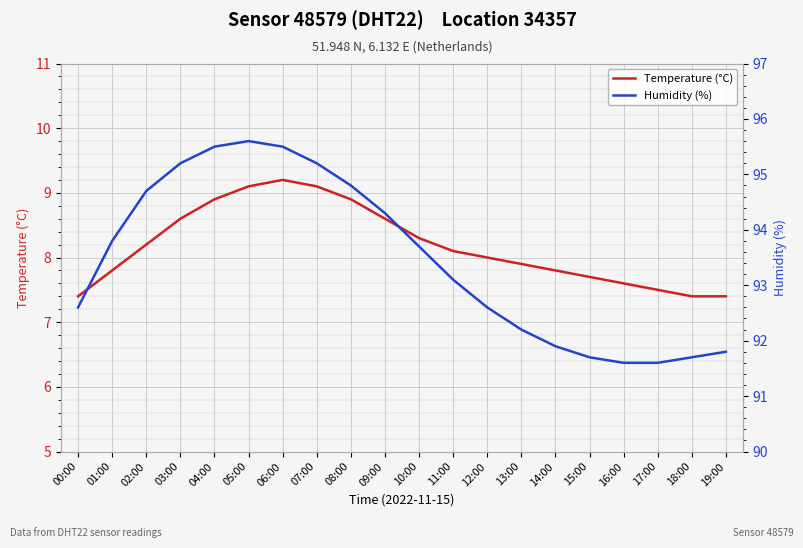

How many values in the Temperature (°C) series are below 8?

9